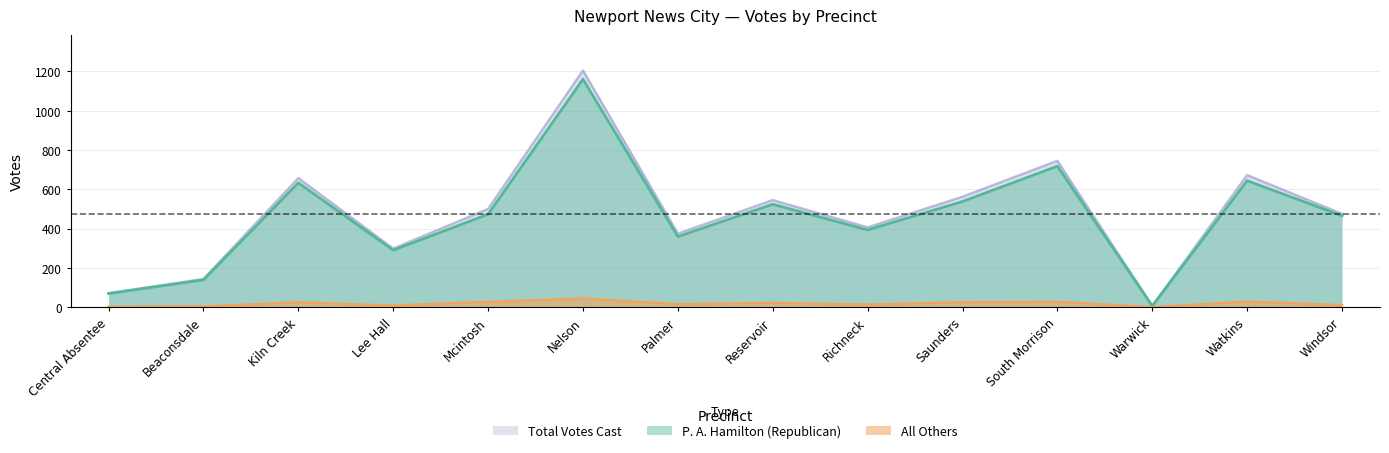

What is the label of the 14th point from the left?

Windsor